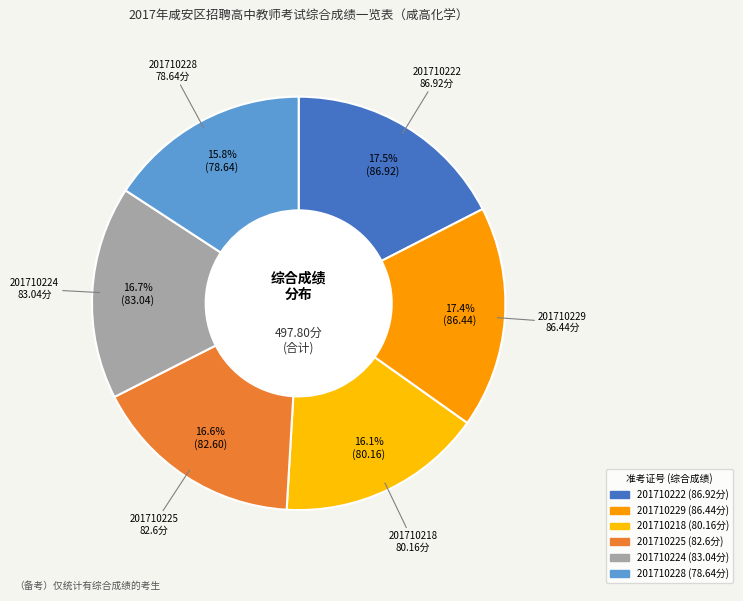

Count the number of slices in the pie.

6